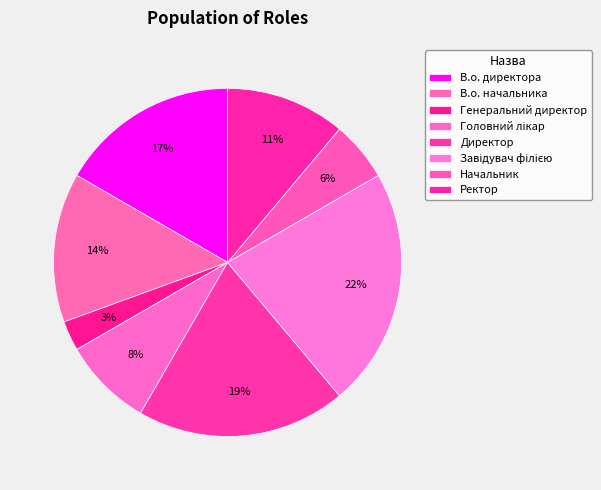

What is the smallest slice in the pie chart?

Генеральний директор